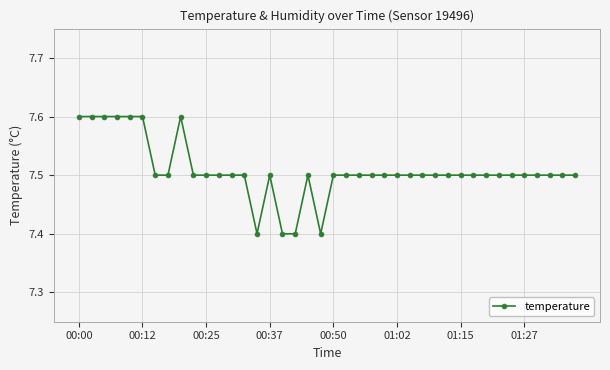

True or false: there are more than 2 points higher than both neighbors.

True